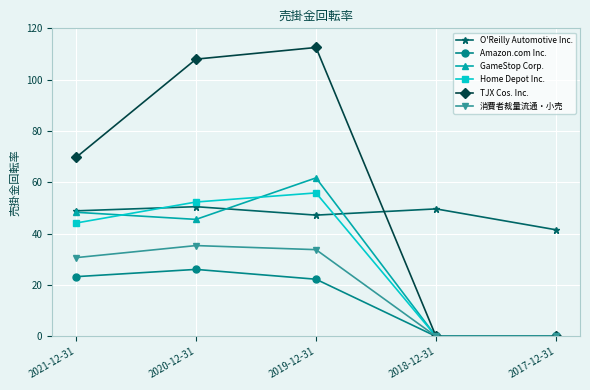

True or false: 消費者裁量流通・小売 and O'Reilly Automotive Inc. cross at least once.

False